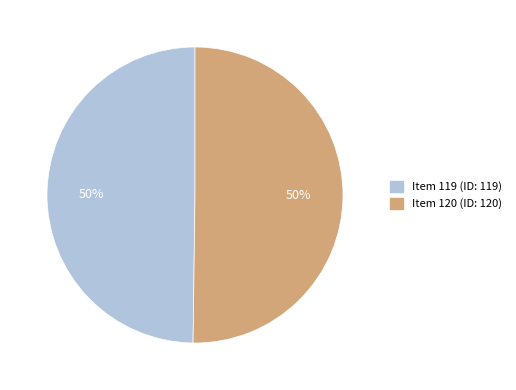

To the nearest percent, what is the combined percentage of Item 119 and Item 120?

100%